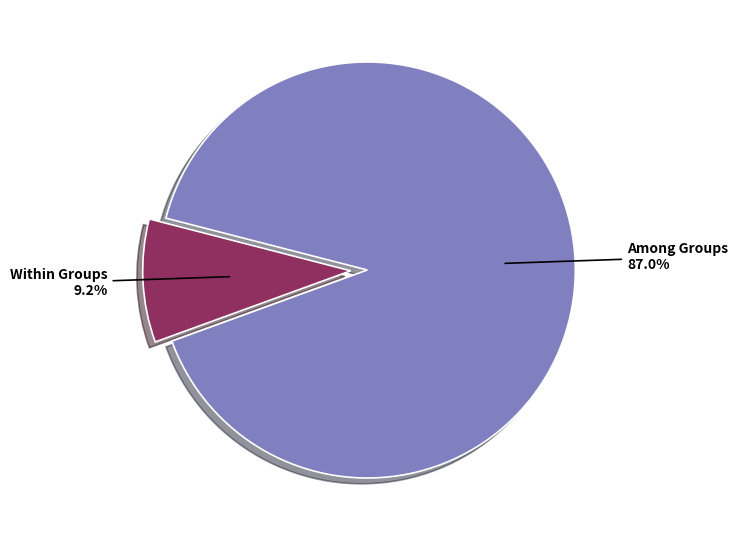

To the nearest percent, what portion does Within Groups represent?

10%